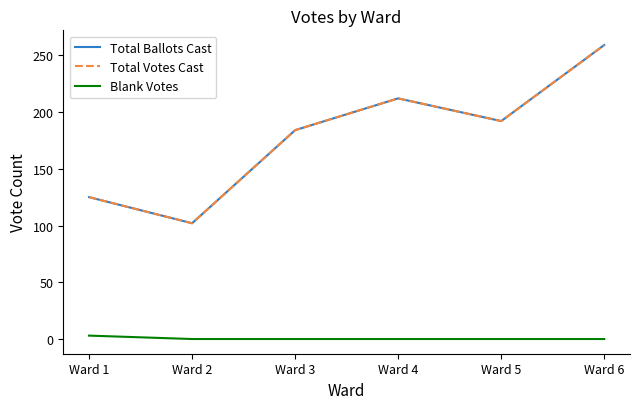

Does the chart have visible grid lines?

No